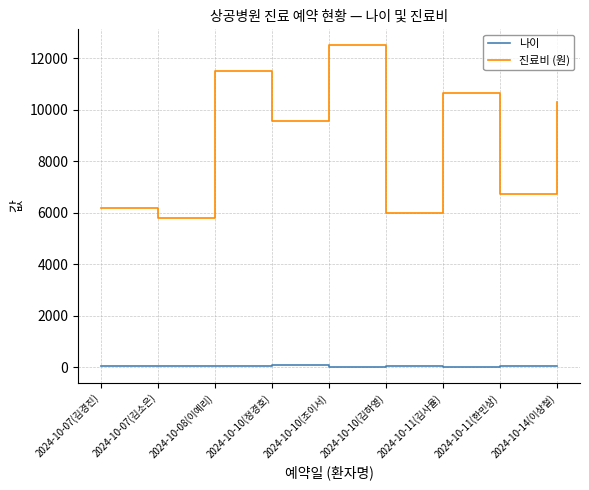

At which label is 진료비 (원) closest to 9150?

2024-10-10(정경호)